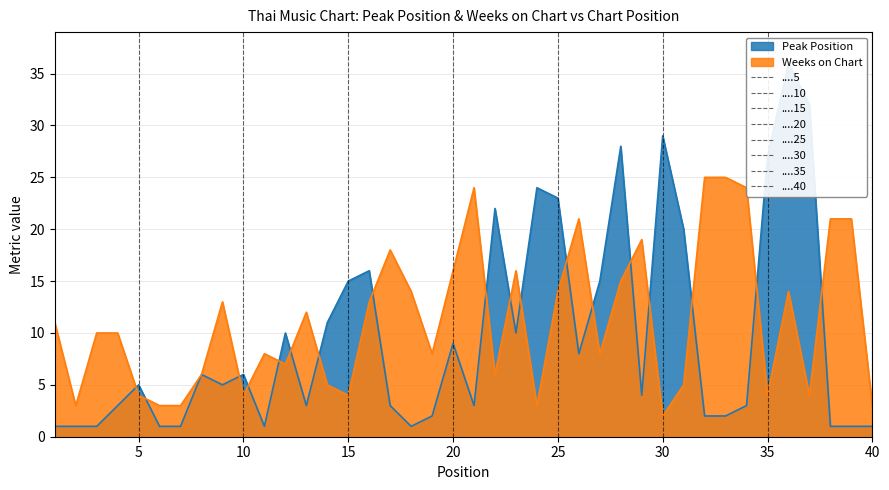

What is the sum of the Weeks on Chart values at 20 and 6?

19